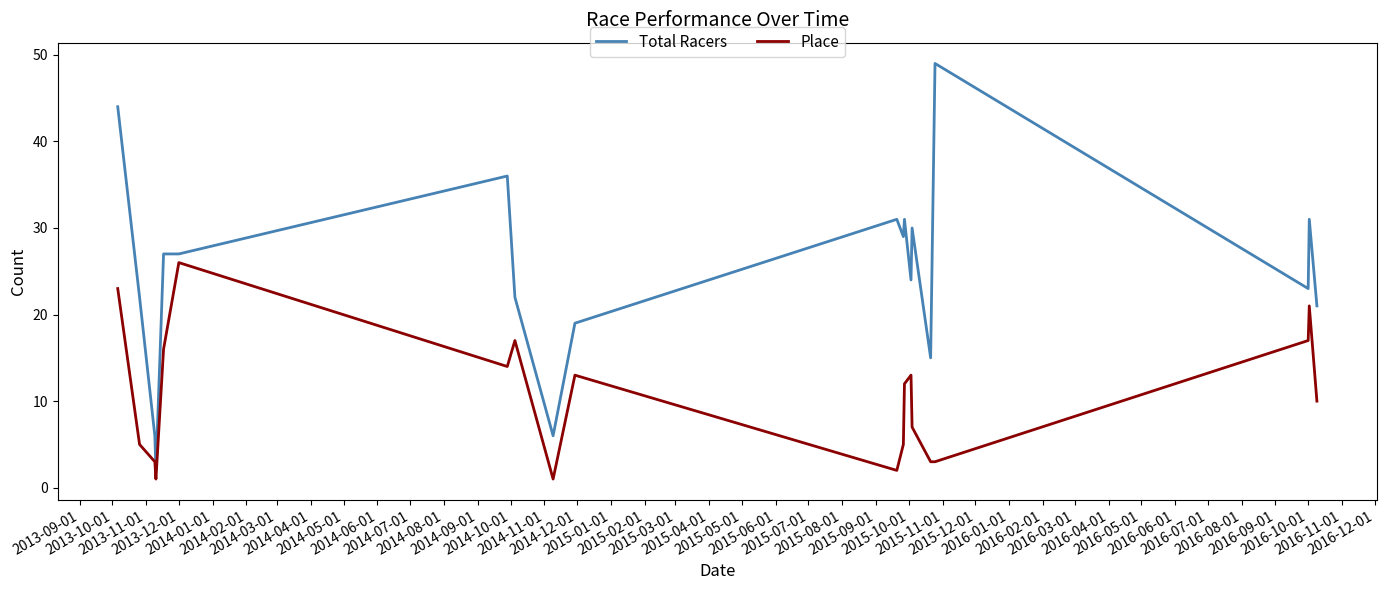

What is the greatest value displayed?

49